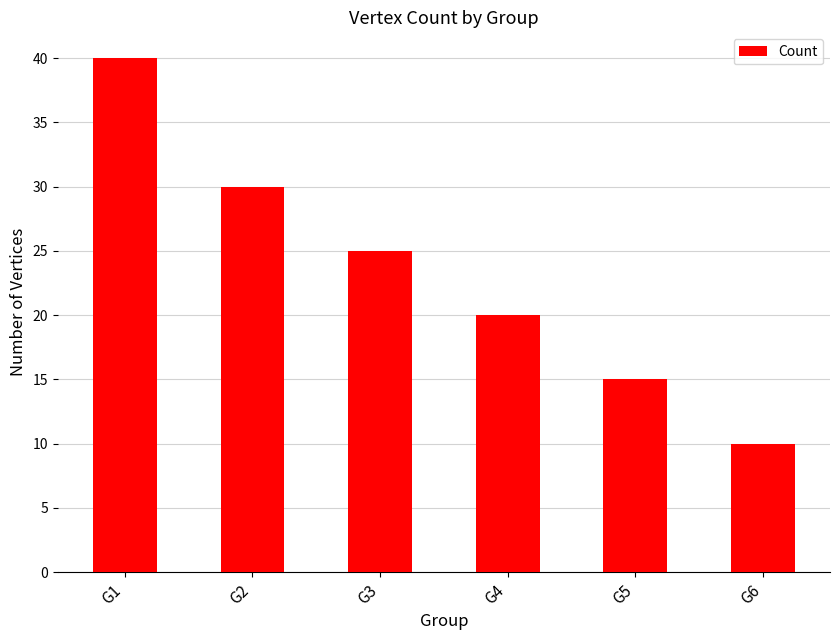

What is the approximate value at G4?

20